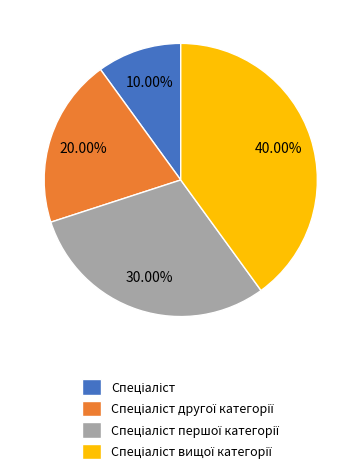

Count the number of slices in the pie.

4